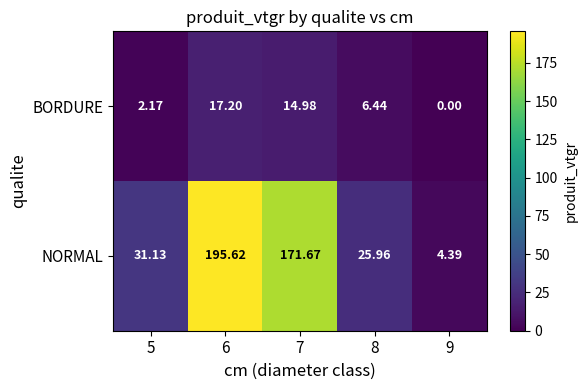

Which label corresponds to the largest value in the chart?

6